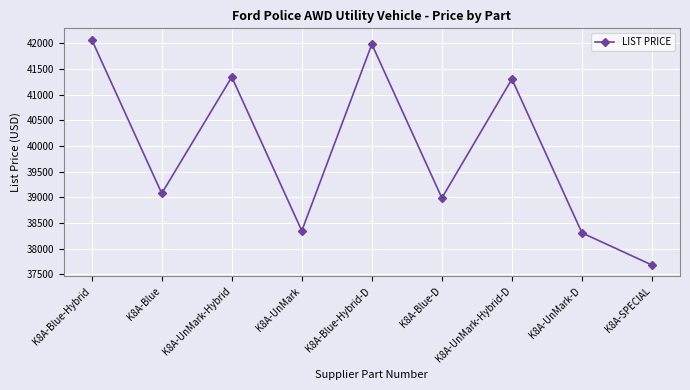

Between K8A-Blue-D and K8A-SPECIAL, which is larger?

K8A-Blue-D